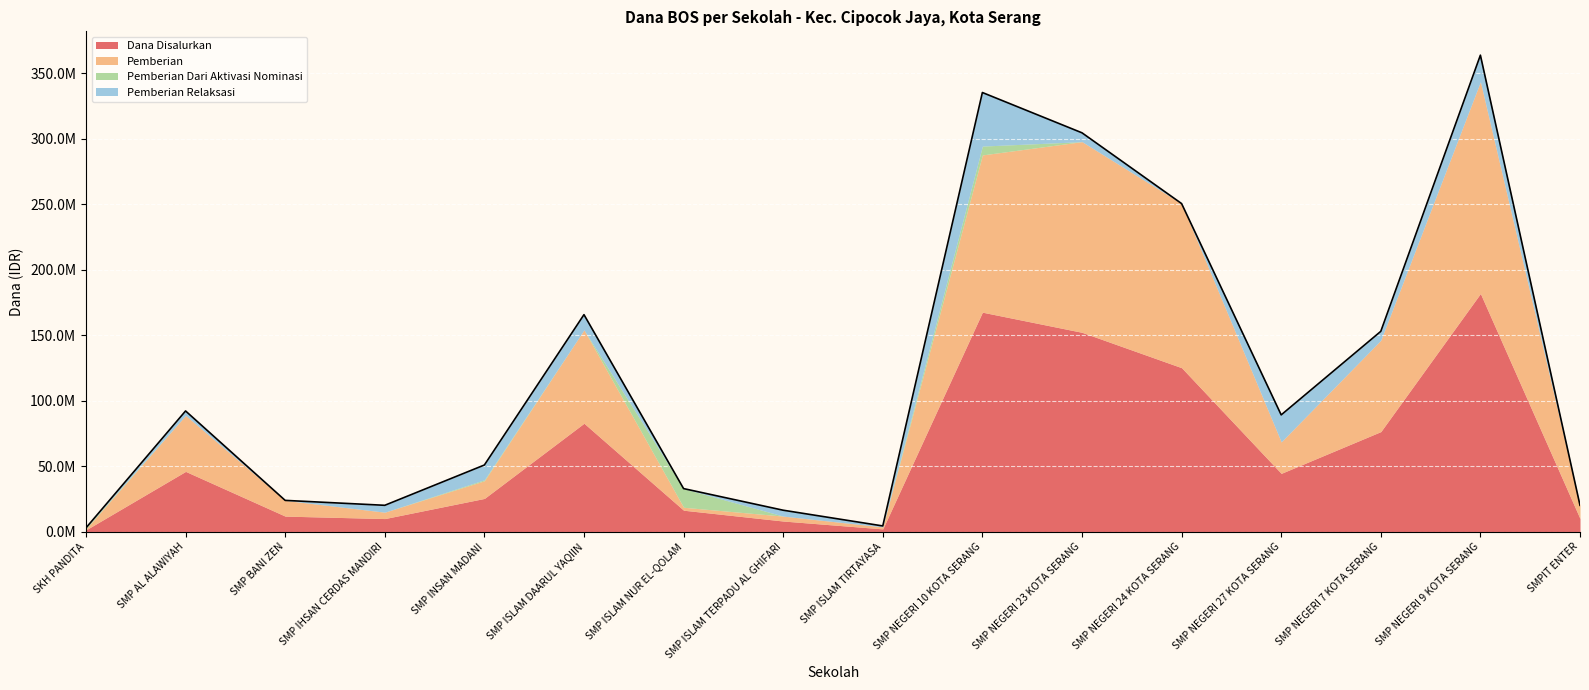

What is the sum of the Dana Disalurkan values at SMP NEGERI 23 KOTA SERANG and SMP NEGERI 24 KOTA SERANG?

277500000